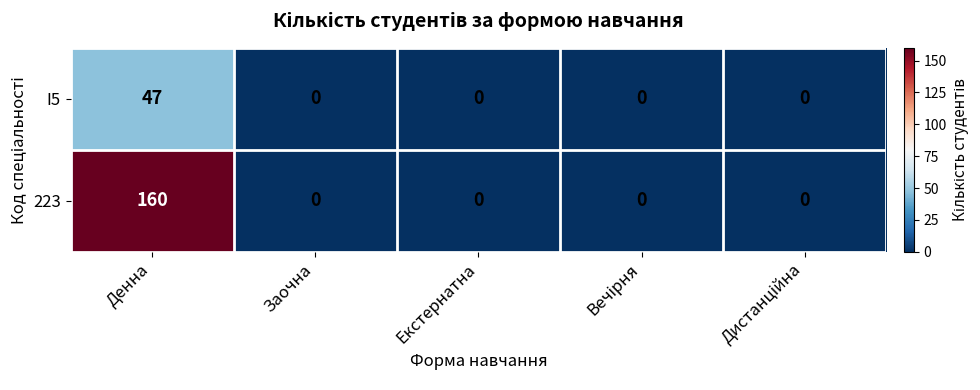

Which series has the widest spread of values?

223